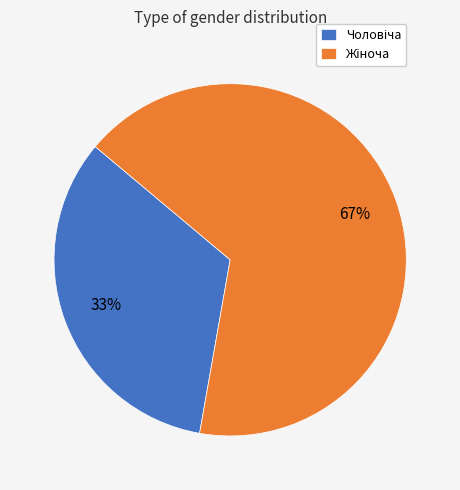

To the nearest percent, what is the average slice percentage?

50%